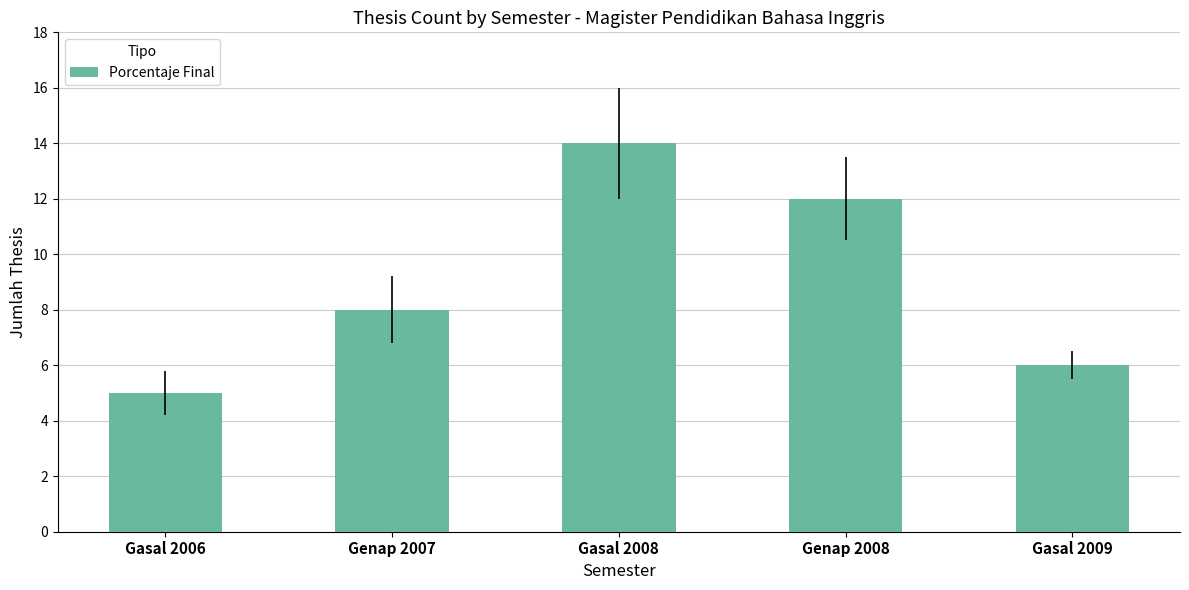

Reading left to right, what are all the values shown in this chart?

Gasal 2006=5	Genap 2007=8	Gasal 2008=14	Genap 2008=12	Gasal 2009=6